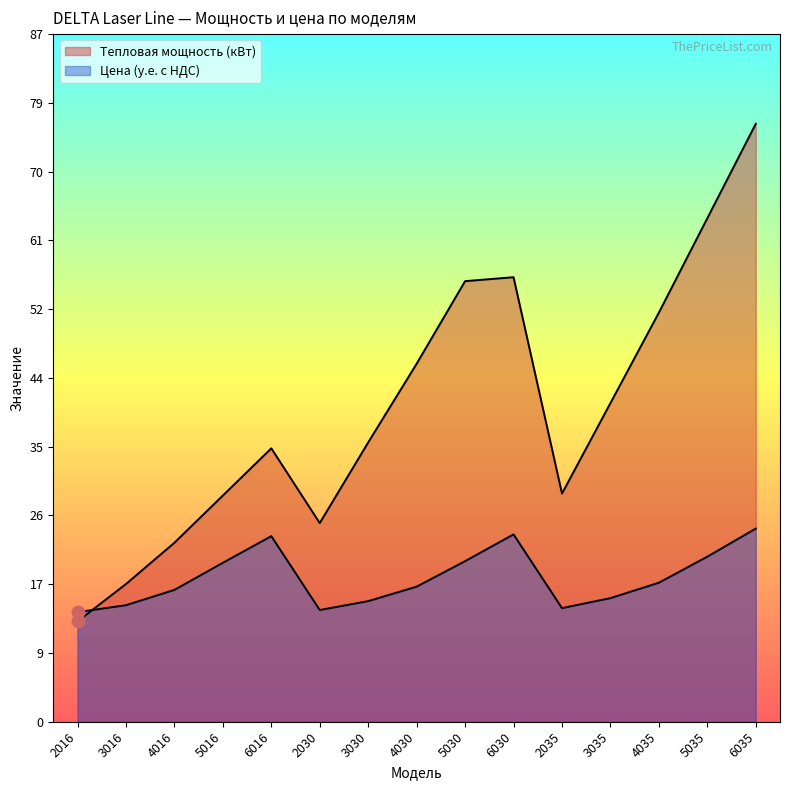

Which series has the widest spread of Y values?

Тепловая мощность (кВт)